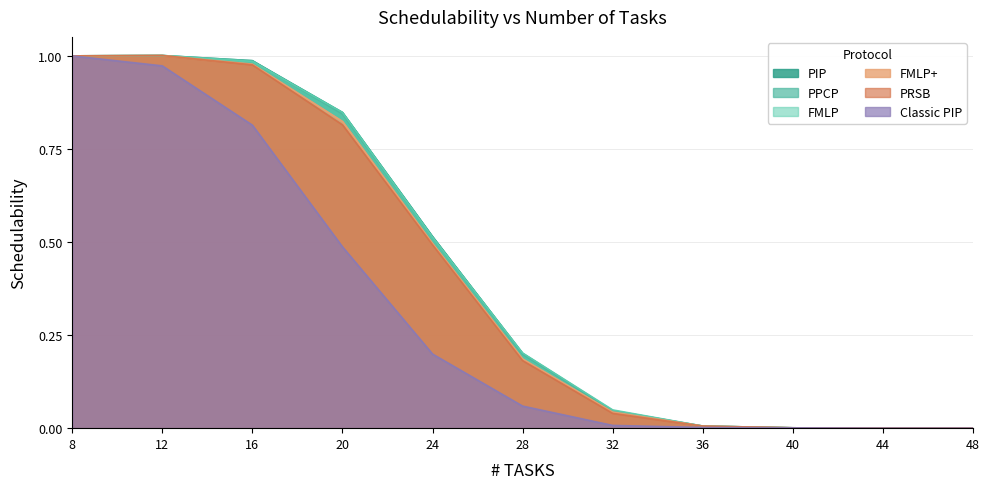

What value does the PIP series have at 24?

0.5